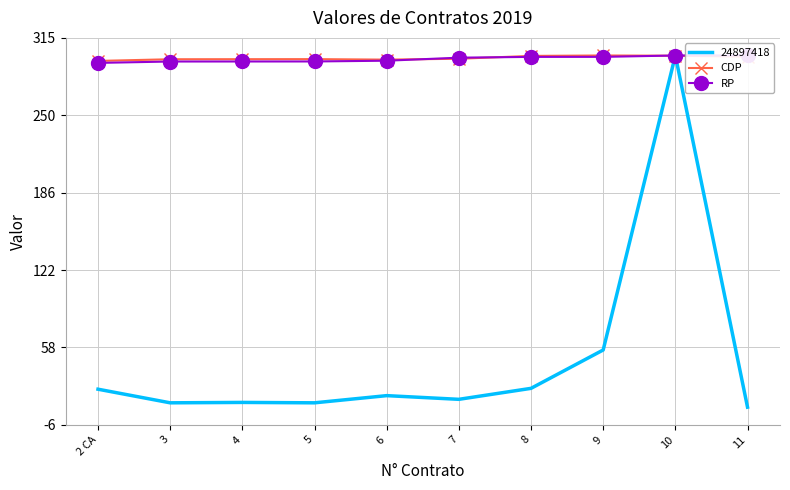

What is the average value of the CDP series?

297.8